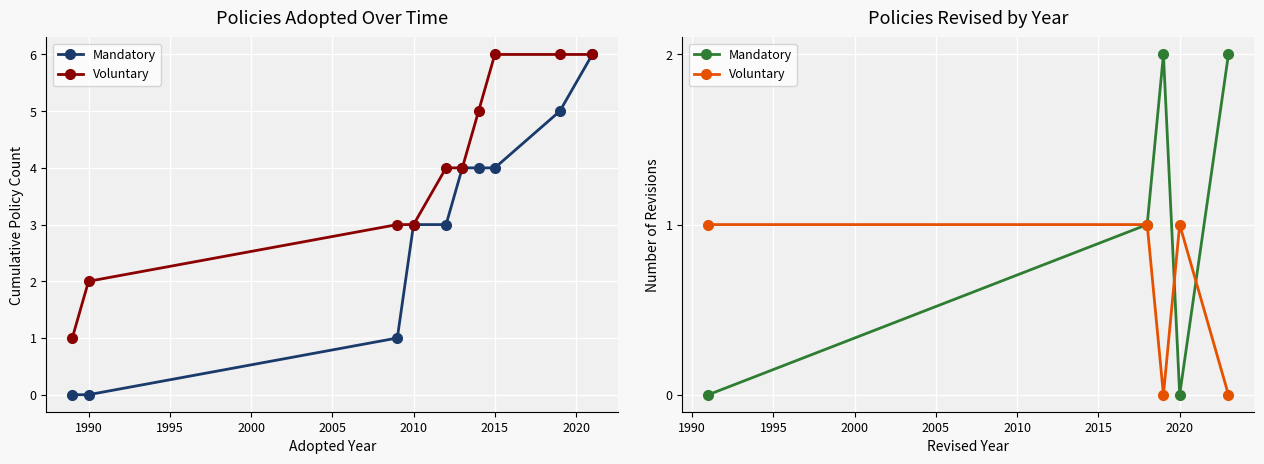

At how many categories does at least one series exceed 1?

2